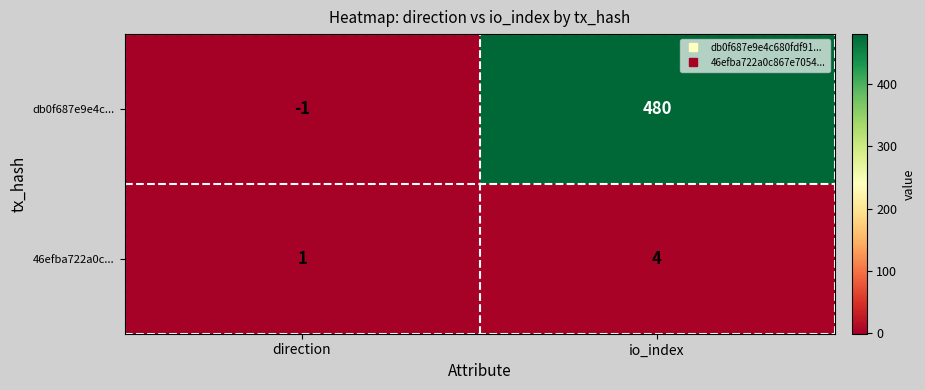

What value does the db0f687e9e4c... series have at io_index, to the nearest 5?

480